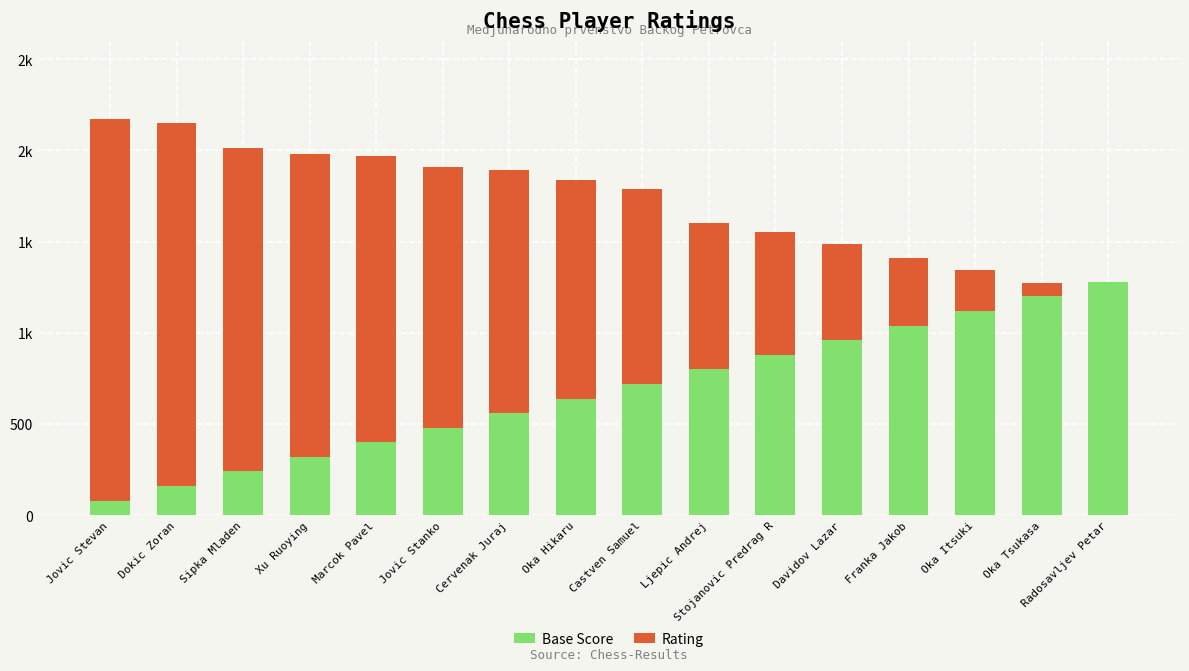

What is the difference between the maximum and second lowest values in the Rating series?

2016